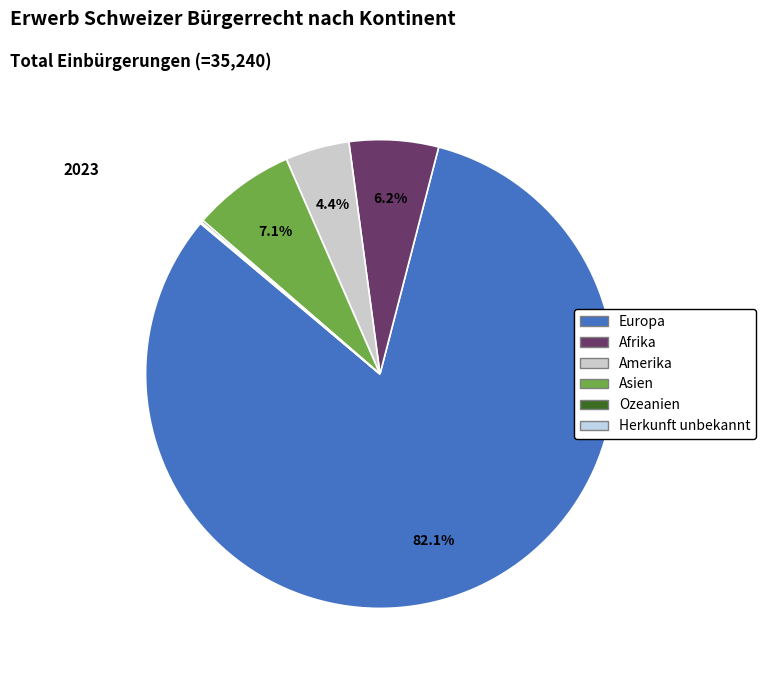

To the nearest percent, what is the combined percentage of Herkunft unbekannt and Asien?

7%